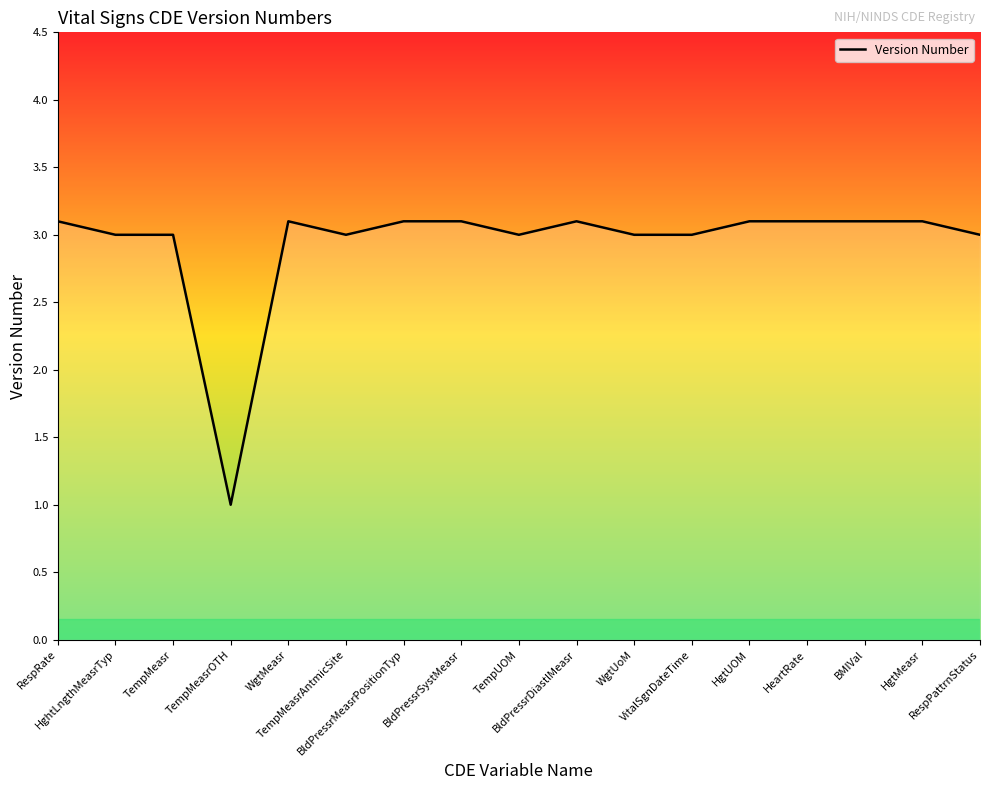

What is the smallest value displayed?

1.0